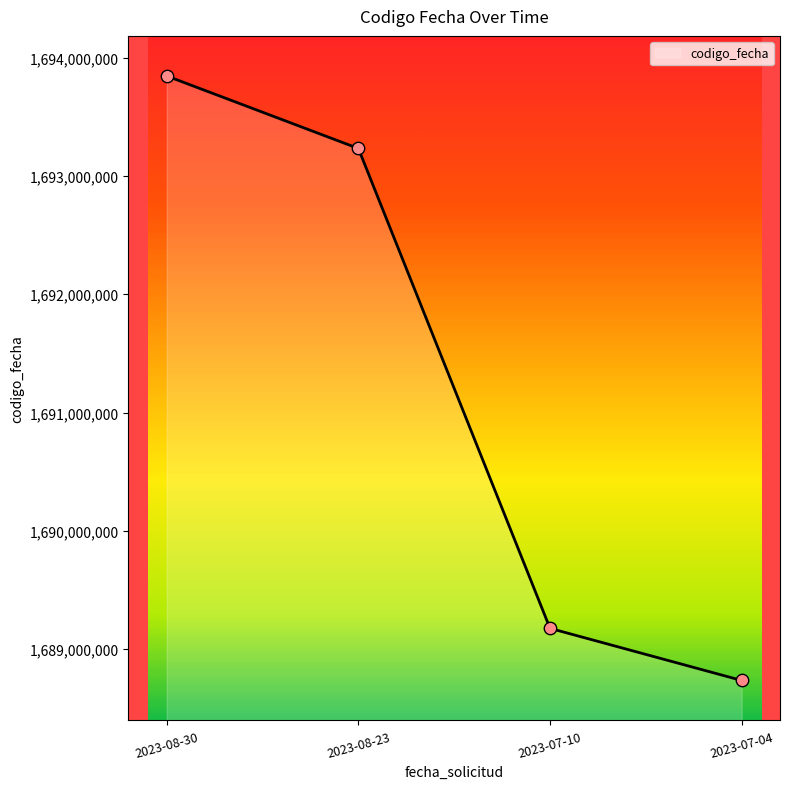

What is the change in value from 2023-08-30 to 2023-07-04?

-5110507